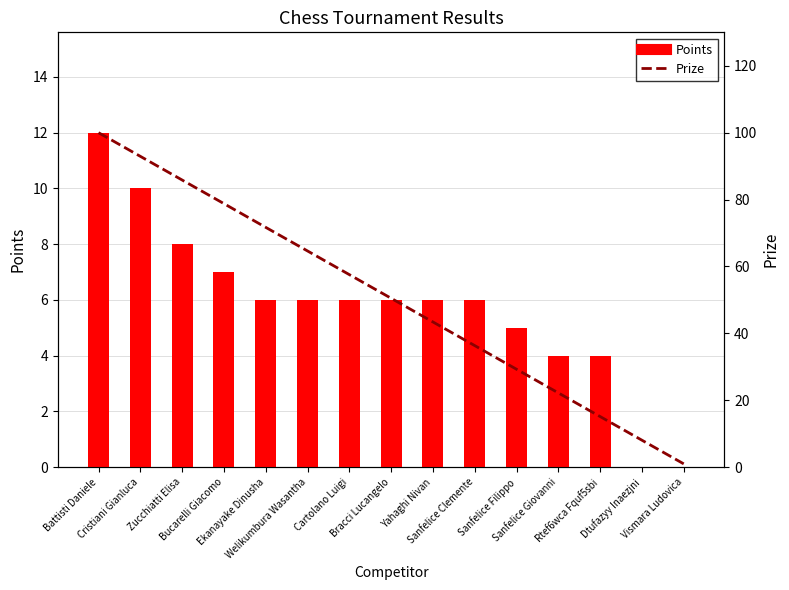

Count the number of data series in this chart.

2